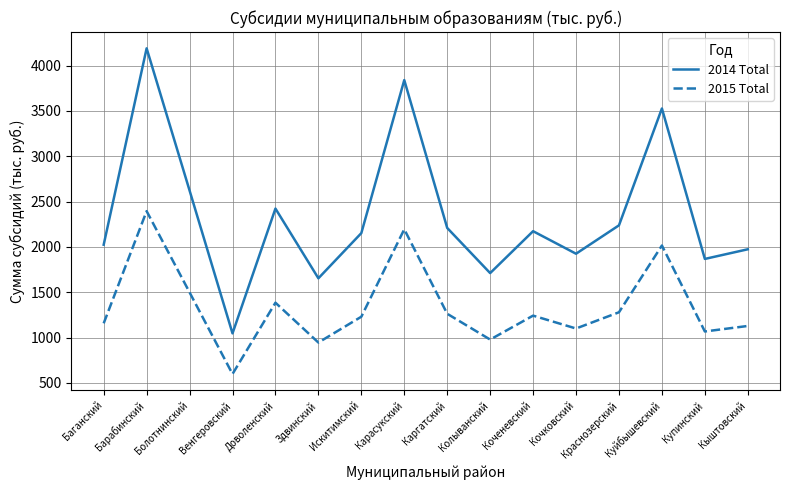

Rank the series by their average value, from lowest to highest.

2015 Total, 2014 Total